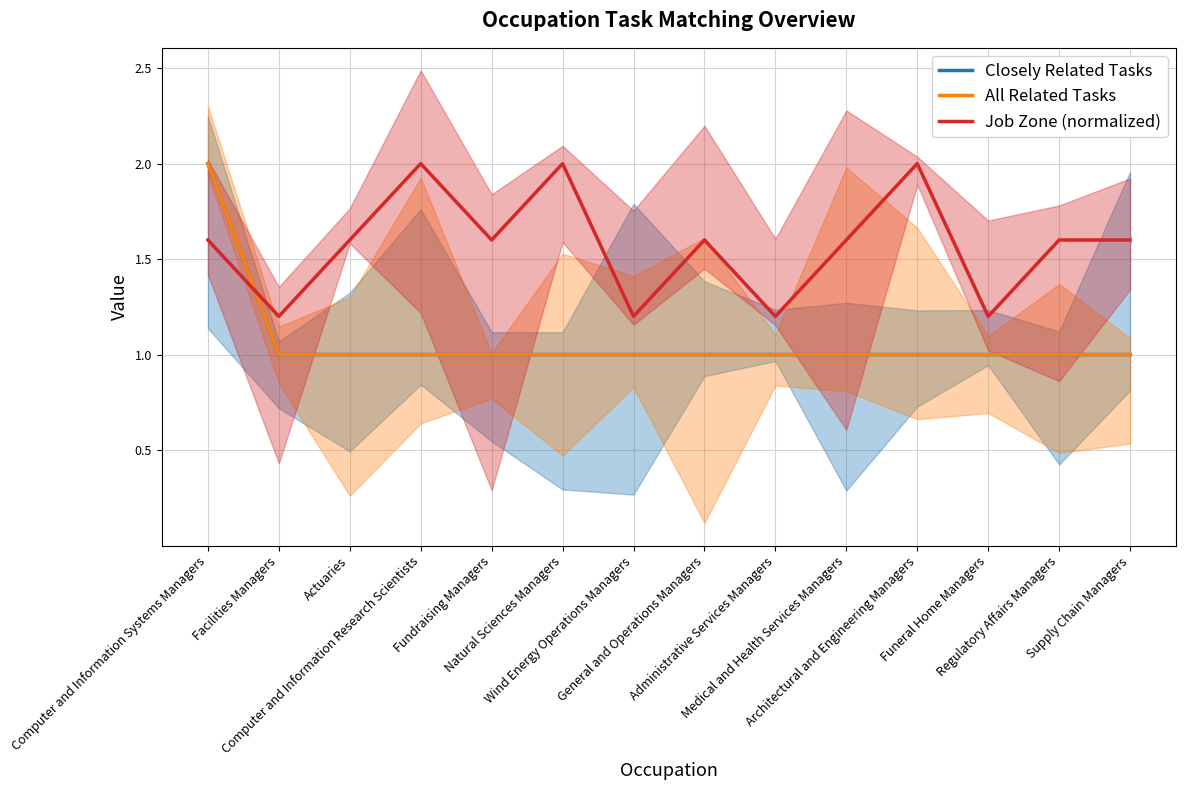

What position from the right is Facilities Managers?

13